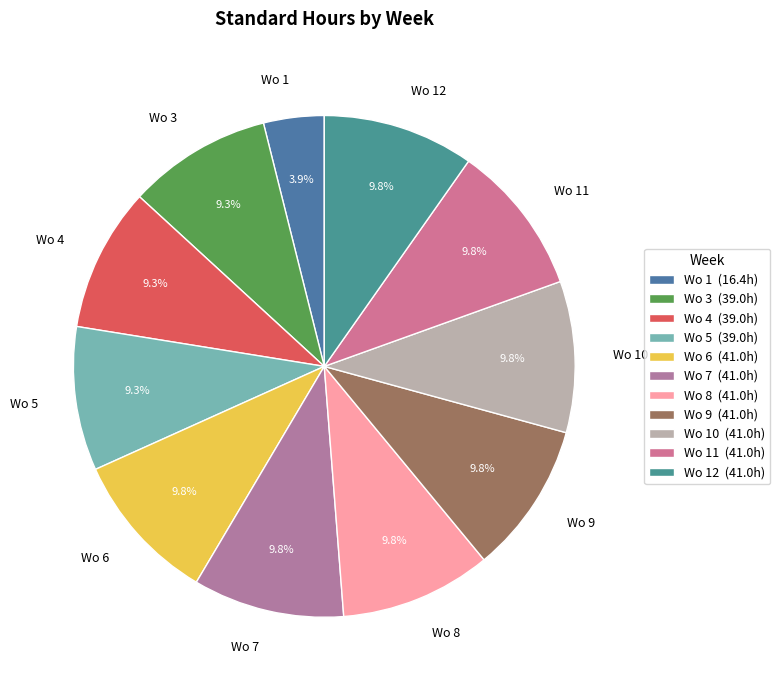

Is there a majority slice in this chart?

No